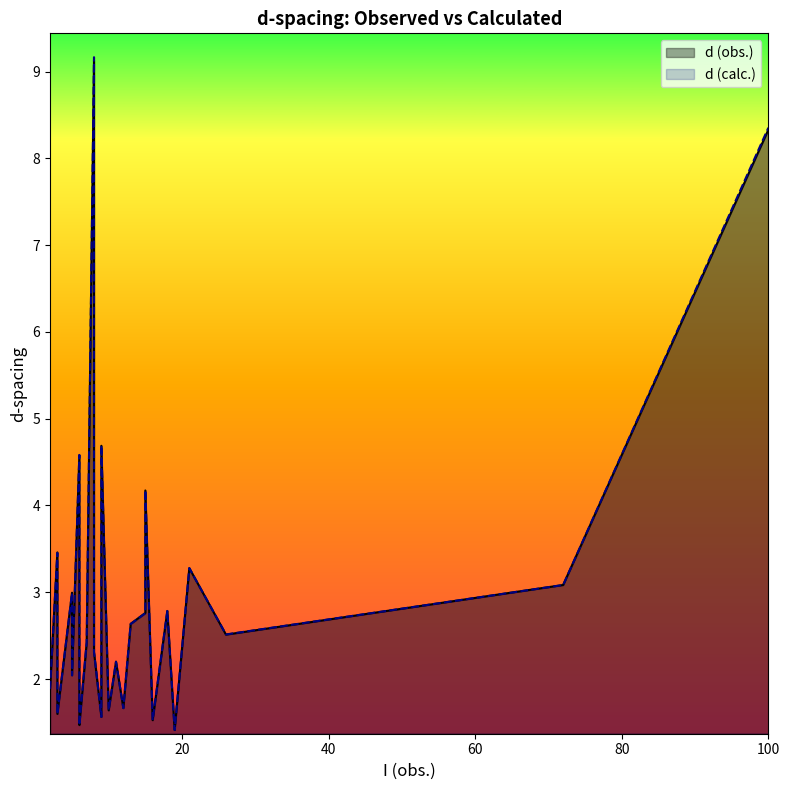

Does the chart have visible grid lines?

No